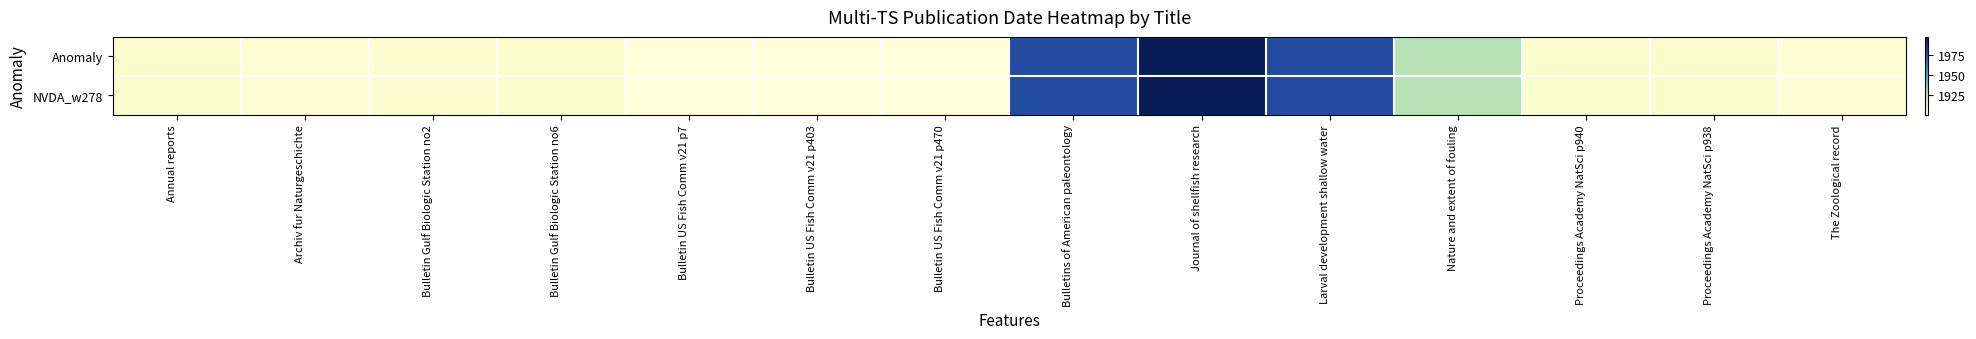

Between Proceedings Academy NatSci p938 and Proceedings Academy NatSci p940, which is larger?

Proceedings Academy NatSci p938